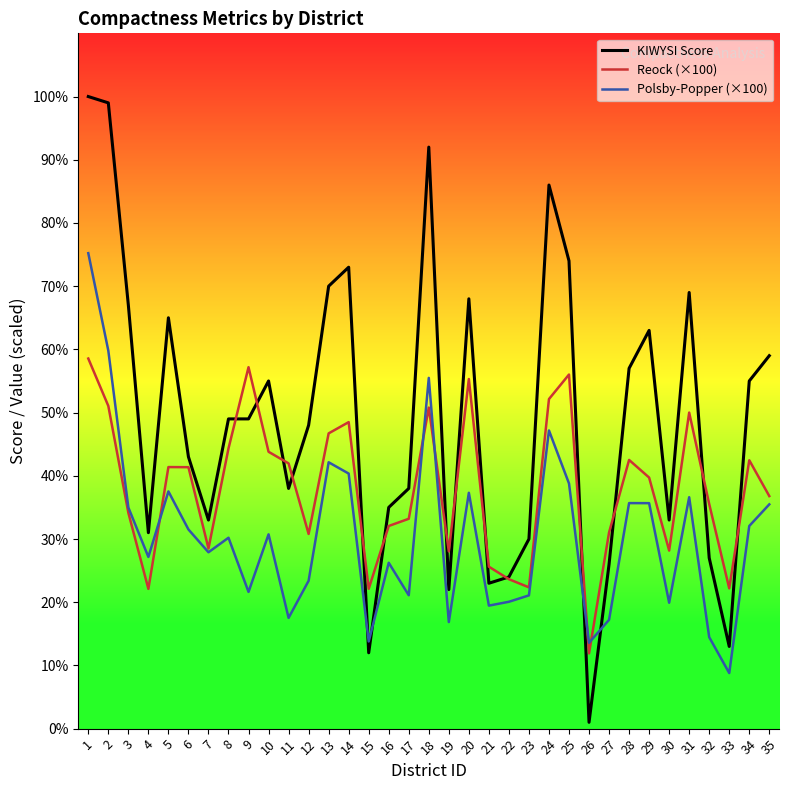

List the series in order of their peak value, lowest first.

Reock (×100), Polsby-Popper (×100), KIWYSI Score